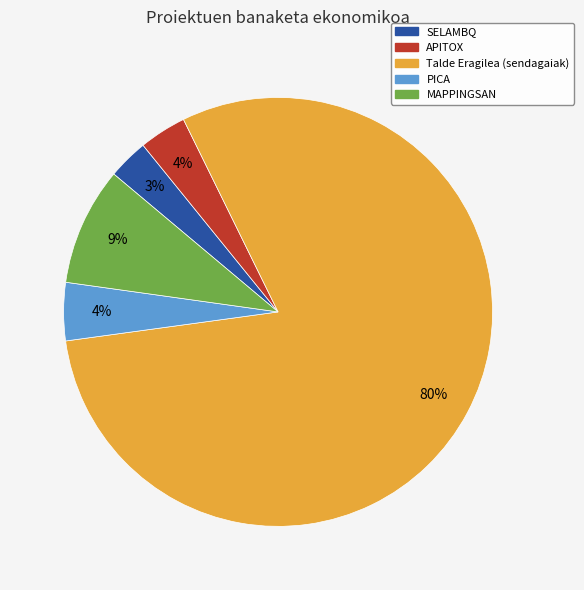

To the nearest percent, what is the difference between the PICA and Talde Eragilea (sendagaiak) slice percentages?

76%